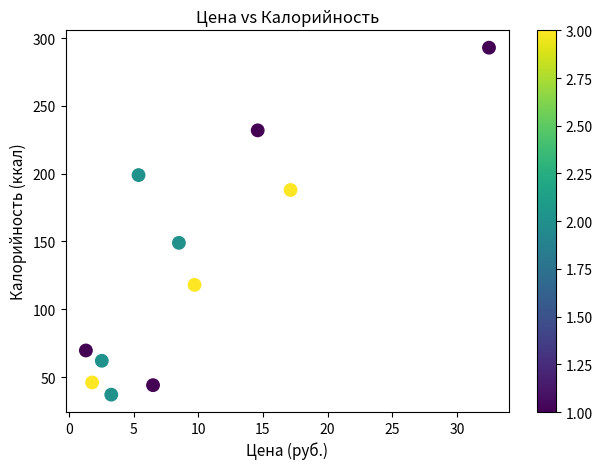

What Y value in the scatter plot is closest to 165?

149.0